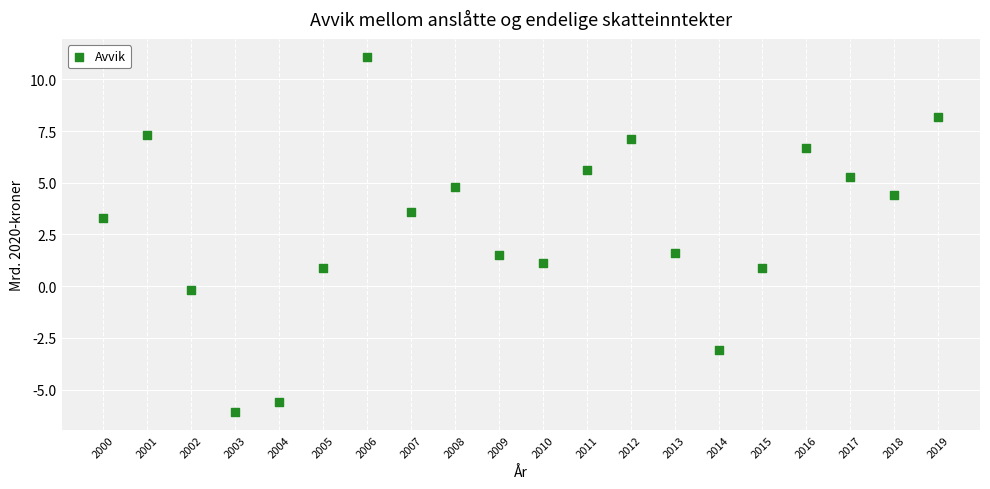

What is the range of X values (max minus min)?

19.0